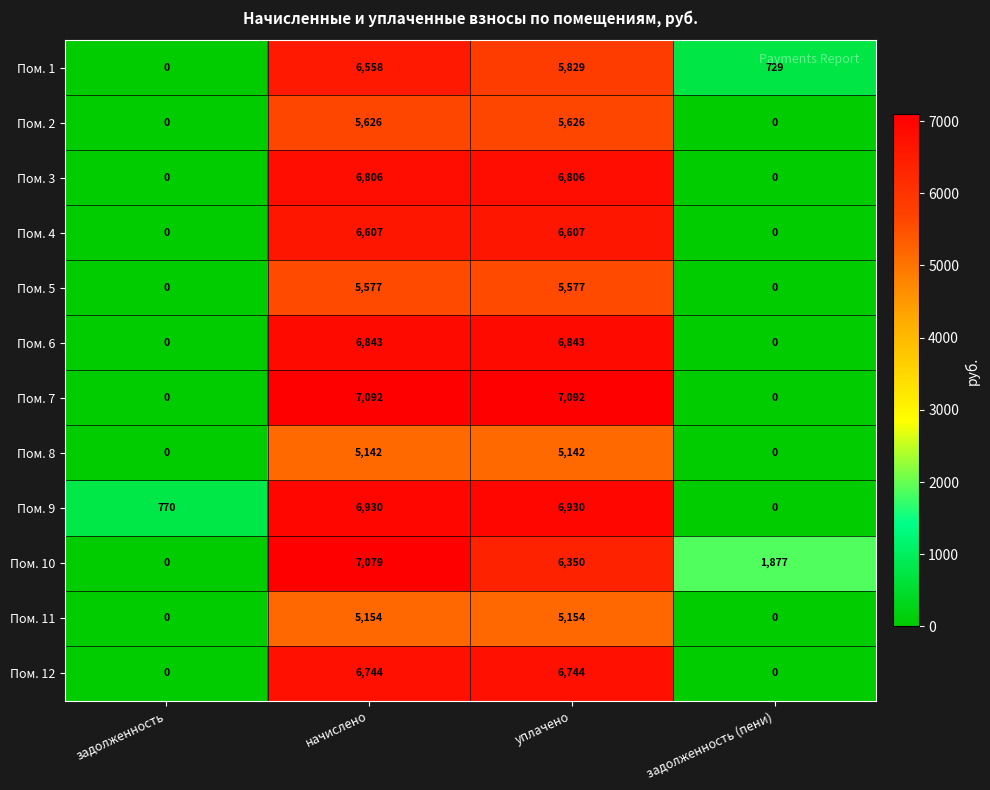

Which series has the largest total across all categories?

Пом. 10